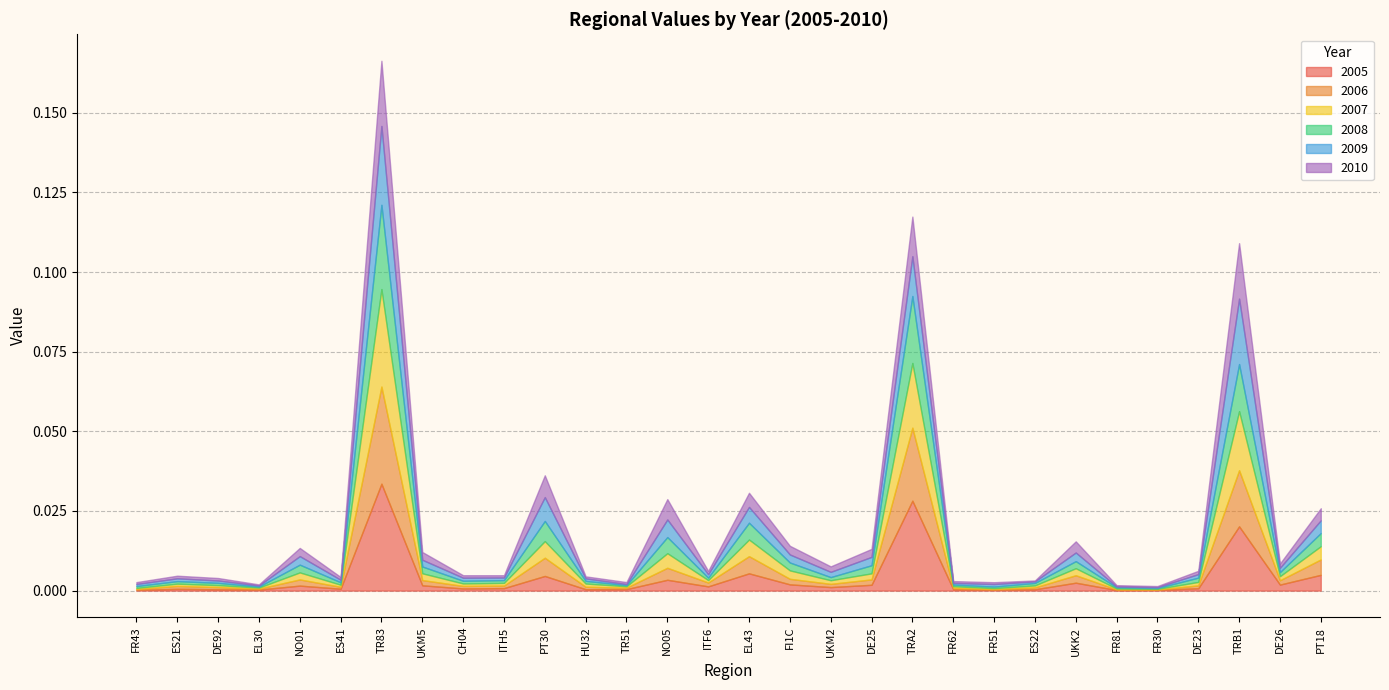

Reading right to left, extract all data points from this chart.

2005: PT18=0.0	DE26=0.0	TRB1=0.0	DE23=0.0	FR30=0.0	FR81=0.0	UKK2=0.0	ES22=0.0	FR51=0.0	FR62=0.0	TRA2=0.0	DE25=0.0	UKM2=0.0	FI1C=0.0	EL43=0.0	ITF6=0.0	NO05=0.0	TR51=0.0	HU32=0.0	PT30=0.0	ITH5=0.0	CH04=0.0	UKM5=0.0	TR83=0.0	ES41=0.0	NO01=0.0	EL30=0.0	DE92=0.0	ES21=0.0	FR43=0.0
2006: PT18=0.0	DE26=0.0	TRB1=0.0	DE23=0.0	FR30=0.0	FR81=0.0	UKK2=0.0	ES22=0.0	FR51=0.0	FR62=0.0	TRA2=0.0	DE25=0.0	UKM2=0.0	FI1C=0.0	EL43=0.0	ITF6=0.0	NO05=0.0	TR51=0.0	HU32=0.0	PT30=0.0	ITH5=0.0	CH04=0.0	UKM5=0.0	TR83=0.0	ES41=0.0	NO01=0.0	EL30=0.0	DE92=0.0	ES21=0.0	FR43=0.0
2007: PT18=0.0	DE26=0.0	TRB1=0.0	DE23=0.0	FR30=0.0	FR81=0.0	UKK2=0.0	ES22=0.0	FR51=0.0	FR62=0.0	TRA2=0.0	DE25=0.0	UKM2=0.0	FI1C=0.0	EL43=0.0	ITF6=0.0	NO05=0.0	TR51=0.0	HU32=0.0	PT30=0.0	ITH5=0.0	CH04=0.0	UKM5=0.0	TR83=0.0	ES41=0.0	NO01=0.0	EL30=0.0	DE92=0.0	ES21=0.0	FR43=0.0
2008: PT18=0.0	DE26=0.0	TRB1=0.0	DE23=0.0	FR30=0.0	FR81=0.0	UKK2=0.0	ES22=0.0	FR51=0.0	FR62=0.0	TRA2=0.0	DE25=0.0	UKM2=0.0	FI1C=0.0	EL43=0.0	ITF6=0.0	NO05=0.0	TR51=0.0	HU32=0.0	PT30=0.0	ITH5=0.0	CH04=0.0	UKM5=0.0	TR83=0.0	ES41=0.0	NO01=0.0	EL30=0.0	DE92=0.0	ES21=0.0	FR43=0.0
2009: PT18=0.0	DE26=0.0	TRB1=0.0	DE23=0.0	FR30=0.0	FR81=0.0	UKK2=0.0	ES22=0.0	FR51=0.0	FR62=0.0	TRA2=0.0	DE25=0.0	UKM2=0.0	FI1C=0.0	EL43=0.0	ITF6=0.0	NO05=0.0	TR51=0.0	HU32=0.0	PT30=0.0	ITH5=0.0	CH04=0.0	UKM5=0.0	TR83=0.0	ES41=0.0	NO01=0.0	EL30=0.0	DE92=0.0	ES21=0.0	FR43=0.0
2010: PT18=0.0	DE26=0.0	TRB1=0.0	DE23=0.0	FR30=0.0	FR81=0.0	UKK2=0.0	ES22=0.0	FR51=0.0	FR62=0.0	TRA2=0.0	DE25=0.0	UKM2=0.0	FI1C=0.0	EL43=0.0	ITF6=0.0	NO05=0.0	TR51=0.0	HU32=0.0	PT30=0.0	ITH5=0.0	CH04=0.0	UKM5=0.0	TR83=0.0	ES41=0.0	NO01=0.0	EL30=0.0	DE92=0.0	ES21=0.0	FR43=0.0